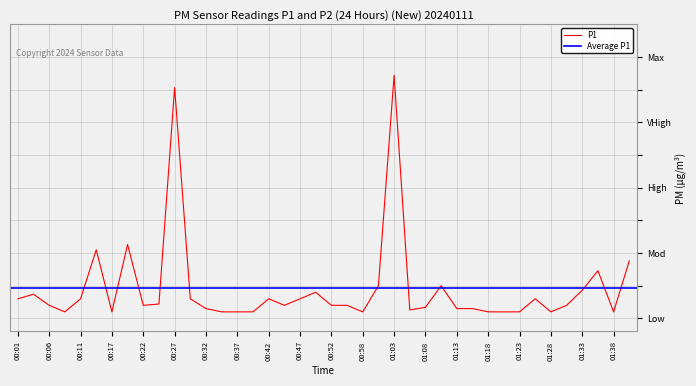

True or false: the data has more than 0 interior local peaks.

True